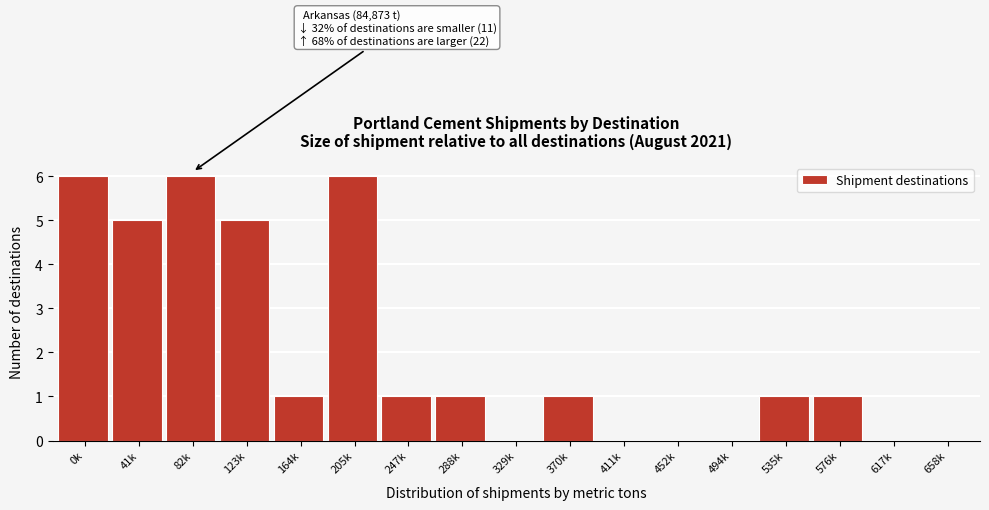

Reading right to left, transcribe all the data shown in this chart.

658k=0	617k=0	576k=1	535k=1	494k=0	452k=0	411k=0	370k=1	329k=0	288k=1	247k=1	205k=6	164k=1	123k=5	82k=6	41k=5	0k=6